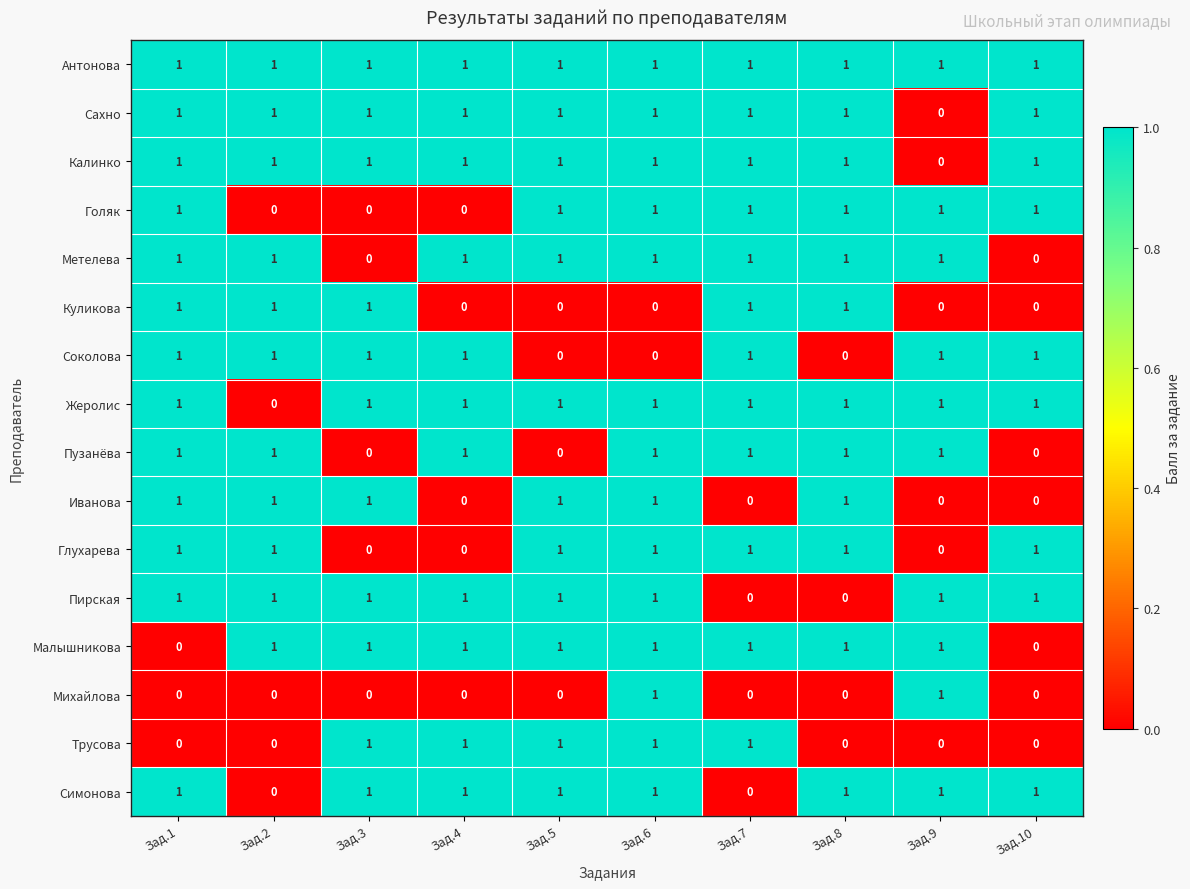

True or false: Сахно has a value of 0 at Зад.3.

False